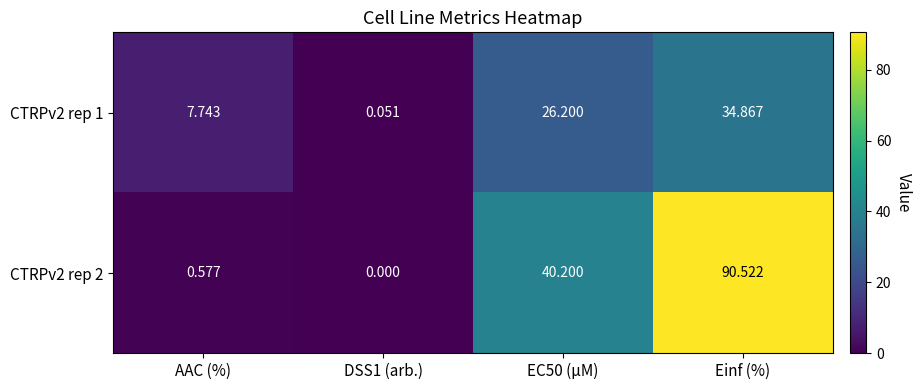

At which category is the sum across all series the highest?

Einf (%)